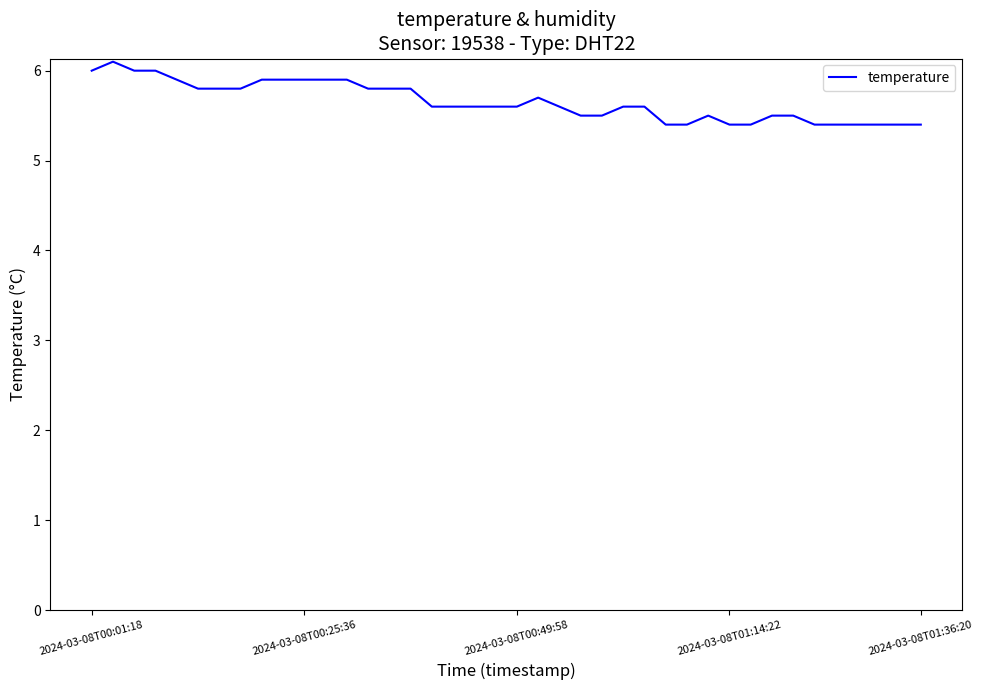

What is the smallest value displayed?

5.4